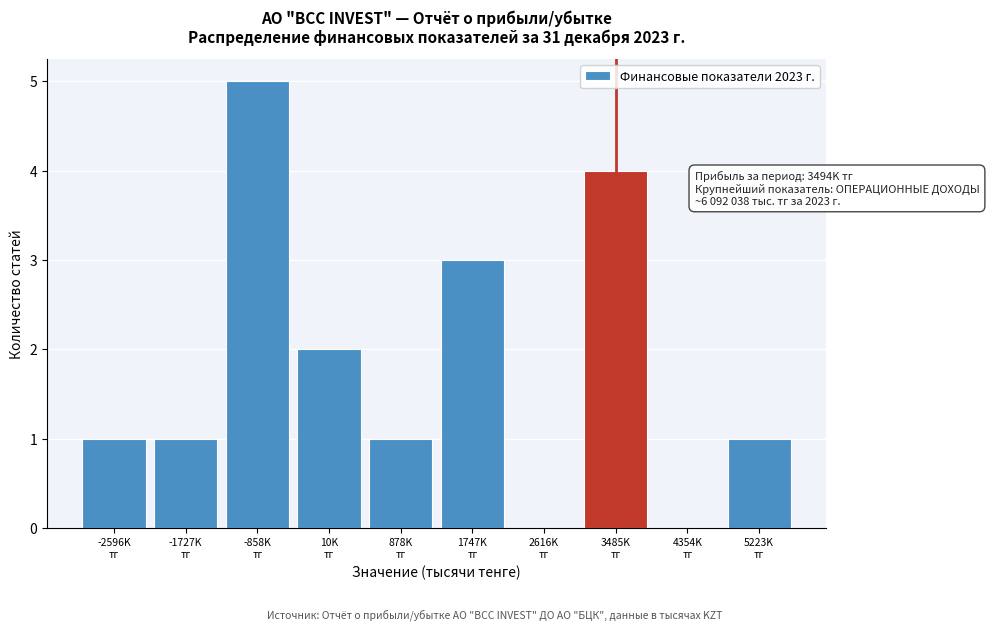

What is the greatest value displayed?

5